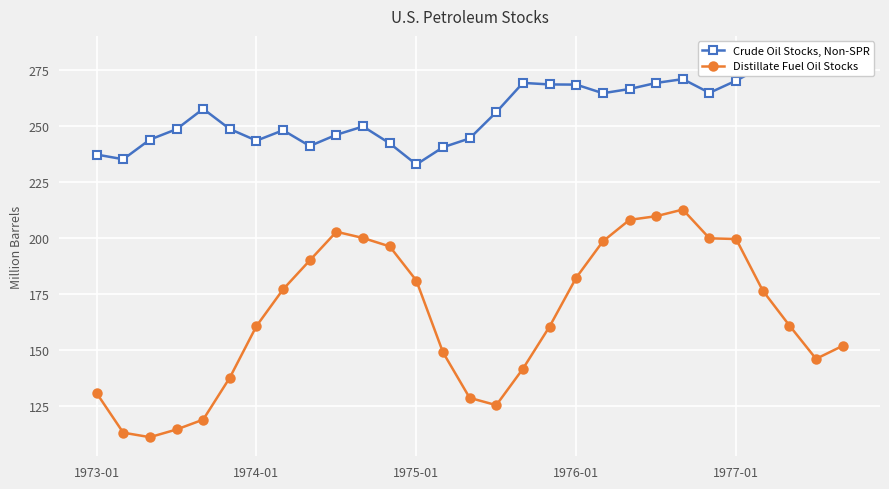

What is the maximum value for Crude Oil Stocks, Non-SPR?

281.9